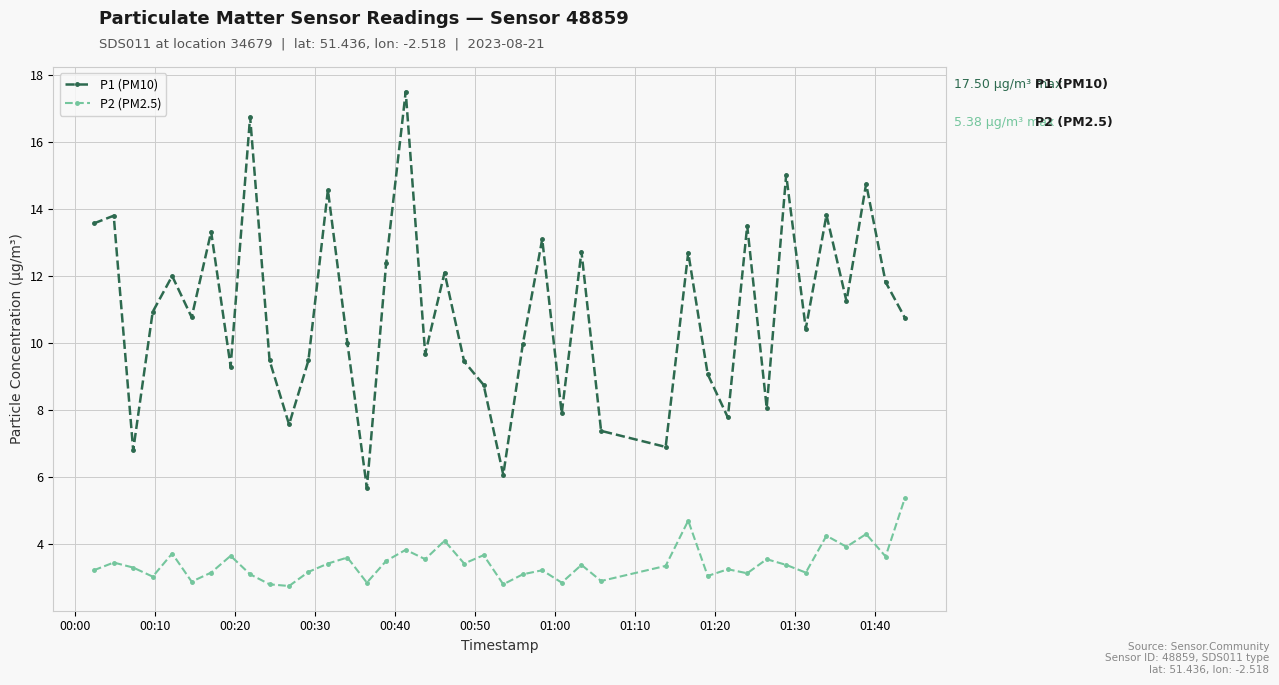

Rank the series by their maximum value, from highest to lowest.

P1 (PM10), P2 (PM2.5)